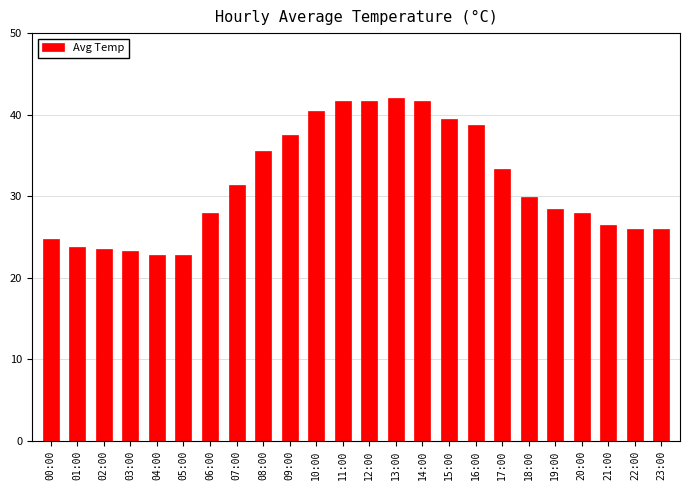

Between 04:00 and 15:00, which is larger?

15:00